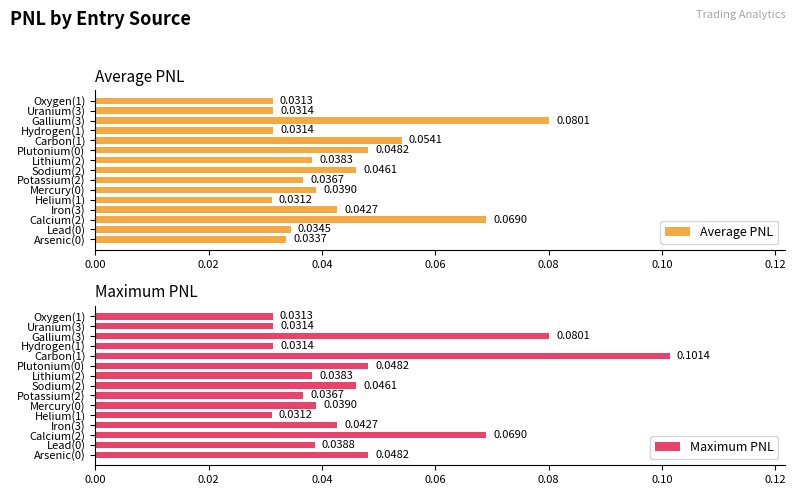

How many Maximum PNL values are between 0 and 1?

15